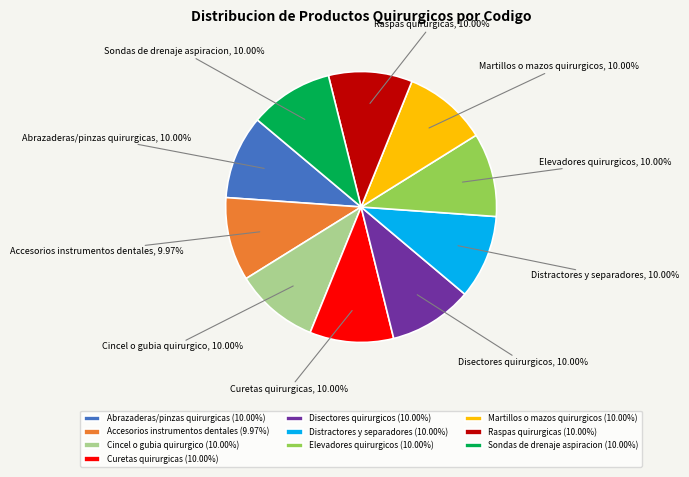

How many segments does this pie chart have?

10